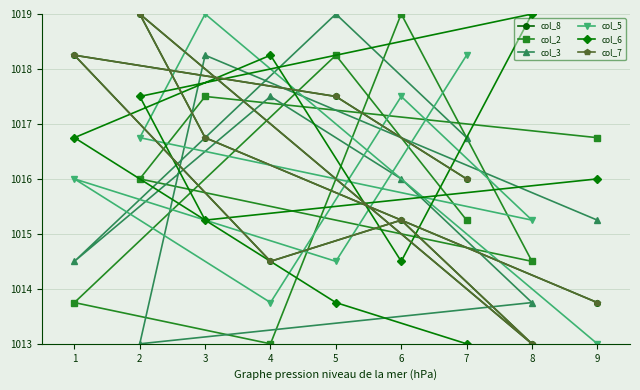

How many lines are shown in the chart?

6